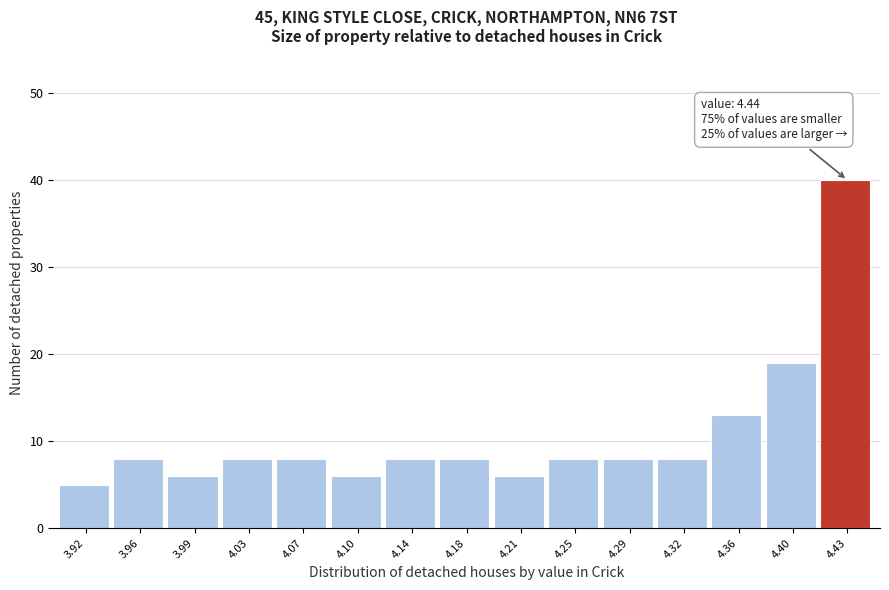

Reading left to right, transcribe all the data shown in this chart.

5	8	6	8	8	6	8	8	6	8	8	8	13	19	40